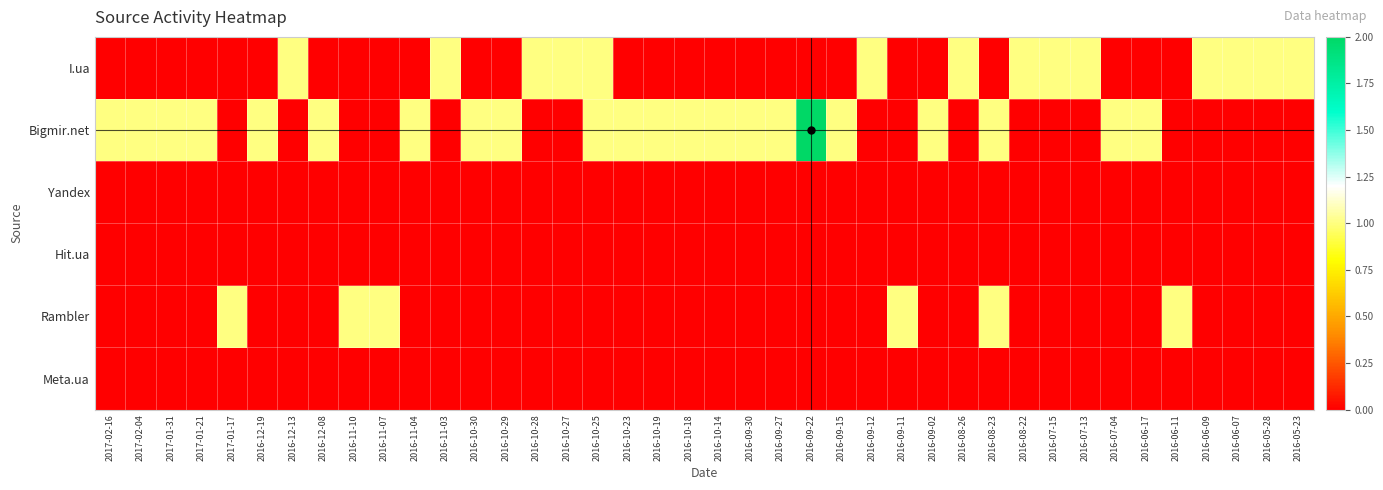

Reading left to right, extract all data points from this chart.

I.ua: 2017-02-16=0	2017-02-04=0	2017-01-31=0	2017-01-21=0	2017-01-17=0	2016-12-19=0	2016-12-13=1	2016-12-08=0	2016-11-10=0	2016-11-07=0	2016-11-04=0	2016-11-03=1	2016-10-30=0	2016-10-29=0	2016-10-28=1	2016-10-27=1	2016-10-25=1	2016-10-23=0	2016-10-19=0	2016-10-18=0	2016-10-14=0	2016-09-30=0	2016-09-27=0	2016-09-22=0	2016-09-15=0	2016-09-12=1	2016-09-11=0	2016-09-02=0	2016-08-26=1	2016-08-23=0	2016-08-22=1	2016-07-15=1	2016-07-13=1	2016-07-04=0	2016-06-17=0	2016-06-11=0	2016-06-09=1	2016-06-07=1	2016-05-28=1	2016-05-23=1
Bigmir.net: 2017-02-16=1	2017-02-04=1	2017-01-31=1	2017-01-21=1	2017-01-17=0	2016-12-19=1	2016-12-13=0	2016-12-08=1	2016-11-10=0	2016-11-07=0	2016-11-04=1	2016-11-03=0	2016-10-30=1	2016-10-29=1	2016-10-28=0	2016-10-27=0	2016-10-25=1	2016-10-23=1	2016-10-19=1	2016-10-18=1	2016-10-14=1	2016-09-30=1	2016-09-27=1	2016-09-22=2	2016-09-15=1	2016-09-12=0	2016-09-11=0	2016-09-02=1	2016-08-26=0	2016-08-23=1	2016-08-22=0	2016-07-15=0	2016-07-13=0	2016-07-04=1	2016-06-17=1	2016-06-11=0	2016-06-09=0	2016-06-07=0	2016-05-28=0	2016-05-23=0
Yandex: 2017-02-16=0	2017-02-04=0	2017-01-31=0	2017-01-21=0	2017-01-17=0	2016-12-19=0	2016-12-13=0	2016-12-08=0	2016-11-10=0	2016-11-07=0	2016-11-04=0	2016-11-03=0	2016-10-30=0	2016-10-29=0	2016-10-28=0	2016-10-27=0	2016-10-25=0	2016-10-23=0	2016-10-19=0	2016-10-18=0	2016-10-14=0	2016-09-30=0	2016-09-27=0	2016-09-22=0	2016-09-15=0	2016-09-12=0	2016-09-11=0	2016-09-02=0	2016-08-26=0	2016-08-23=0	2016-08-22=0	2016-07-15=0	2016-07-13=0	2016-07-04=0	2016-06-17=0	2016-06-11=0	2016-06-09=0	2016-06-07=0	2016-05-28=0	2016-05-23=0
Hit.ua: 2017-02-16=0	2017-02-04=0	2017-01-31=0	2017-01-21=0	2017-01-17=0	2016-12-19=0	2016-12-13=0	2016-12-08=0	2016-11-10=0	2016-11-07=0	2016-11-04=0	2016-11-03=0	2016-10-30=0	2016-10-29=0	2016-10-28=0	2016-10-27=0	2016-10-25=0	2016-10-23=0	2016-10-19=0	2016-10-18=0	2016-10-14=0	2016-09-30=0	2016-09-27=0	2016-09-22=0	2016-09-15=0	2016-09-12=0	2016-09-11=0	2016-09-02=0	2016-08-26=0	2016-08-23=0	2016-08-22=0	2016-07-15=0	2016-07-13=0	2016-07-04=0	2016-06-17=0	2016-06-11=0	2016-06-09=0	2016-06-07=0	2016-05-28=0	2016-05-23=0
Rambler: 2017-02-16=0	2017-02-04=0	2017-01-31=0	2017-01-21=0	2017-01-17=1	2016-12-19=0	2016-12-13=0	2016-12-08=0	2016-11-10=1	2016-11-07=1	2016-11-04=0	2016-11-03=0	2016-10-30=0	2016-10-29=0	2016-10-28=0	2016-10-27=0	2016-10-25=0	2016-10-23=0	2016-10-19=0	2016-10-18=0	2016-10-14=0	2016-09-30=0	2016-09-27=0	2016-09-22=0	2016-09-15=0	2016-09-12=0	2016-09-11=1	2016-09-02=0	2016-08-26=0	2016-08-23=1	2016-08-22=0	2016-07-15=0	2016-07-13=0	2016-07-04=0	2016-06-17=0	2016-06-11=1	2016-06-09=0	2016-06-07=0	2016-05-28=0	2016-05-23=0
Meta.ua: 2017-02-16=0	2017-02-04=0	2017-01-31=0	2017-01-21=0	2017-01-17=0	2016-12-19=0	2016-12-13=0	2016-12-08=0	2016-11-10=0	2016-11-07=0	2016-11-04=0	2016-11-03=0	2016-10-30=0	2016-10-29=0	2016-10-28=0	2016-10-27=0	2016-10-25=0	2016-10-23=0	2016-10-19=0	2016-10-18=0	2016-10-14=0	2016-09-30=0	2016-09-27=0	2016-09-22=0	2016-09-15=0	2016-09-12=0	2016-09-11=0	2016-09-02=0	2016-08-26=0	2016-08-23=0	2016-08-22=0	2016-07-15=0	2016-07-13=0	2016-07-04=0	2016-06-17=0	2016-06-11=0	2016-06-09=0	2016-06-07=0	2016-05-28=0	2016-05-23=0